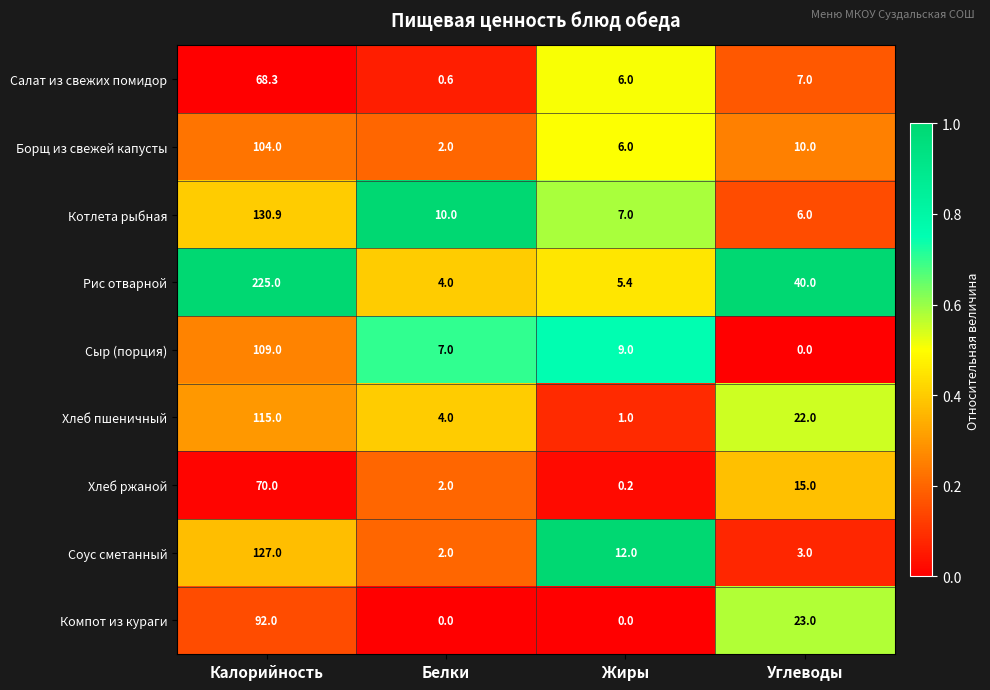

What is the greatest value displayed?

225.0